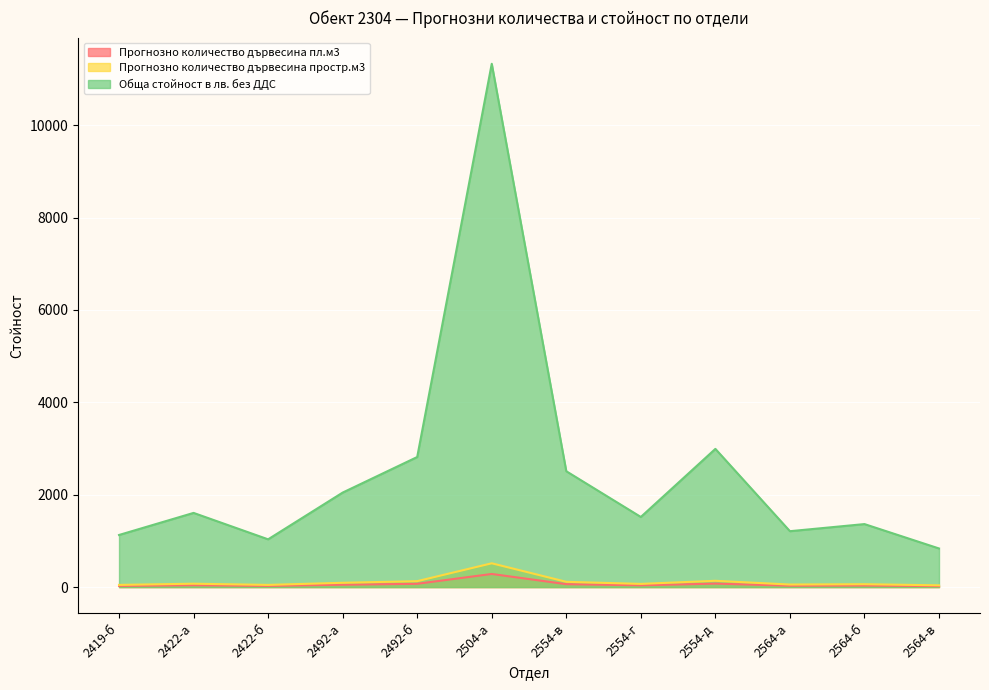

What is the difference between the Обща стойност в лв. без ДДС values at 2419-б and 2492-б?

1688